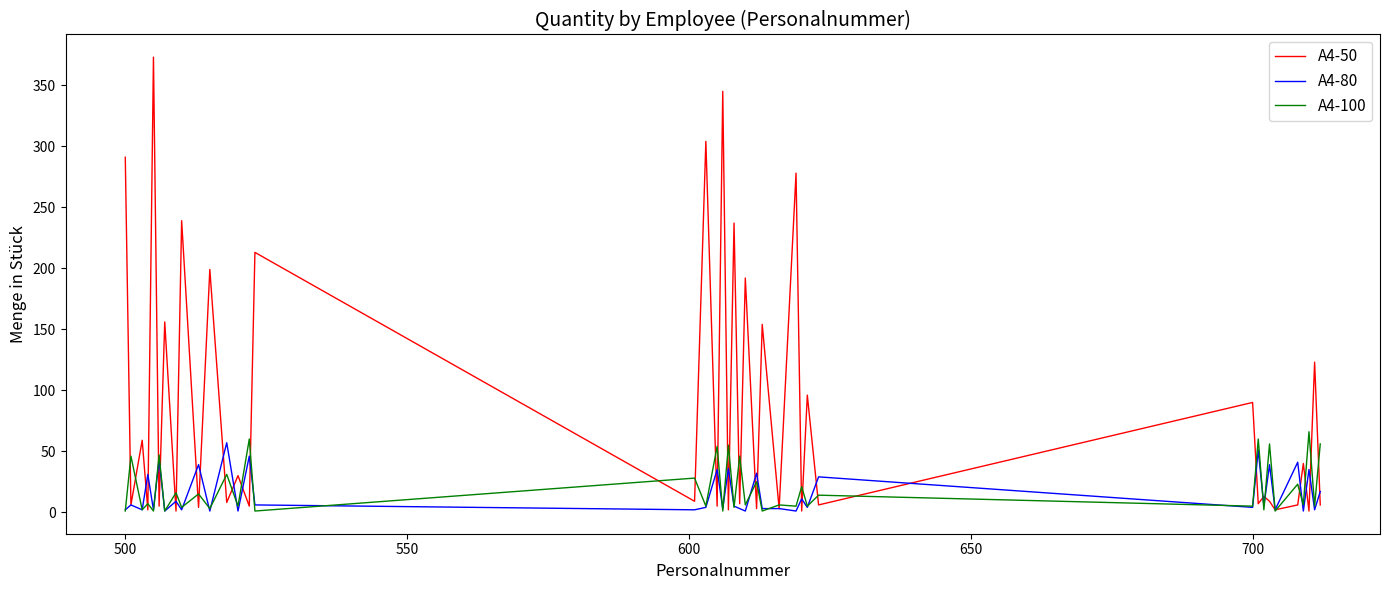

What is the average value of the A4-50 series?

88